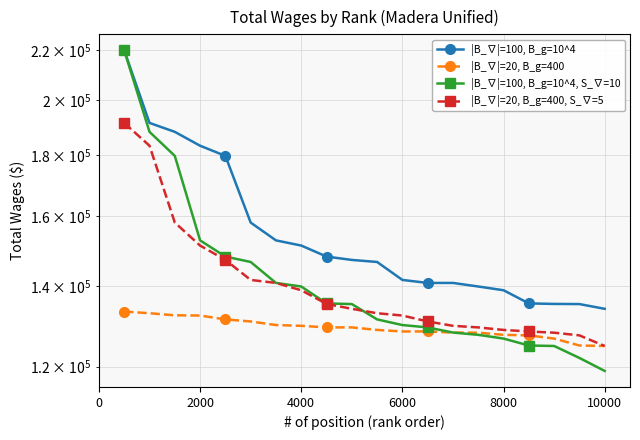

How many distinct data groups are displayed?

4